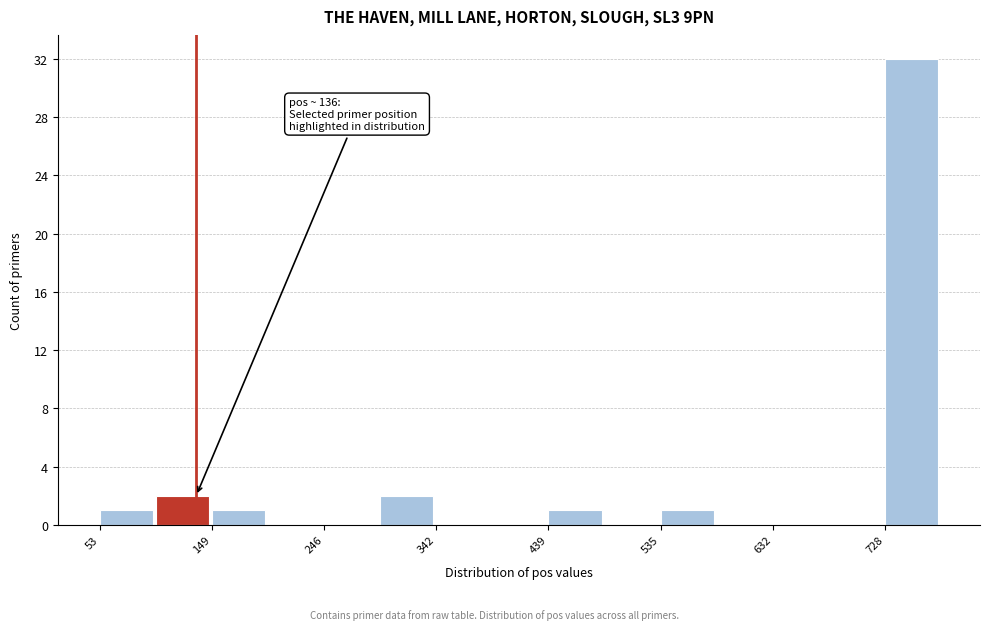

Over which range of the x-axis is the bar tallest?

730 to 780